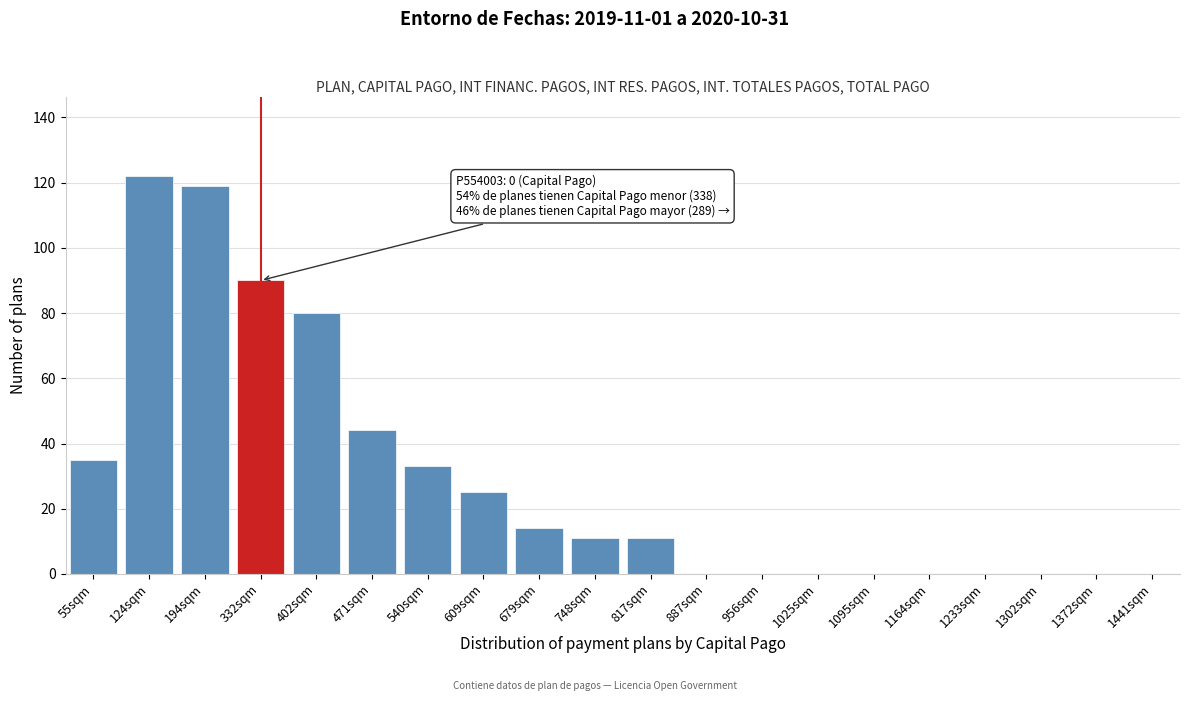

Reading right to left, list all the values displayed in this chart.

1441sqm=0	1372sqm=0	1302sqm=0	1233sqm=0	1164sqm=0	1095sqm=0	1025sqm=0	956sqm=0	887sqm=0	817sqm=11	748sqm=11	679sqm=14	609sqm=25	540sqm=33	471sqm=44	402sqm=80	332sqm=90	194sqm=119	124sqm=122	55sqm=35